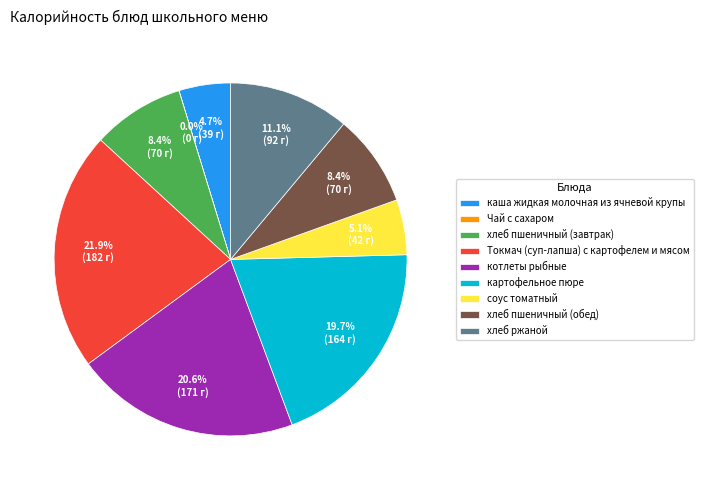

Combined, do соус томатный and хлеб ржаной account for over 50%?

No